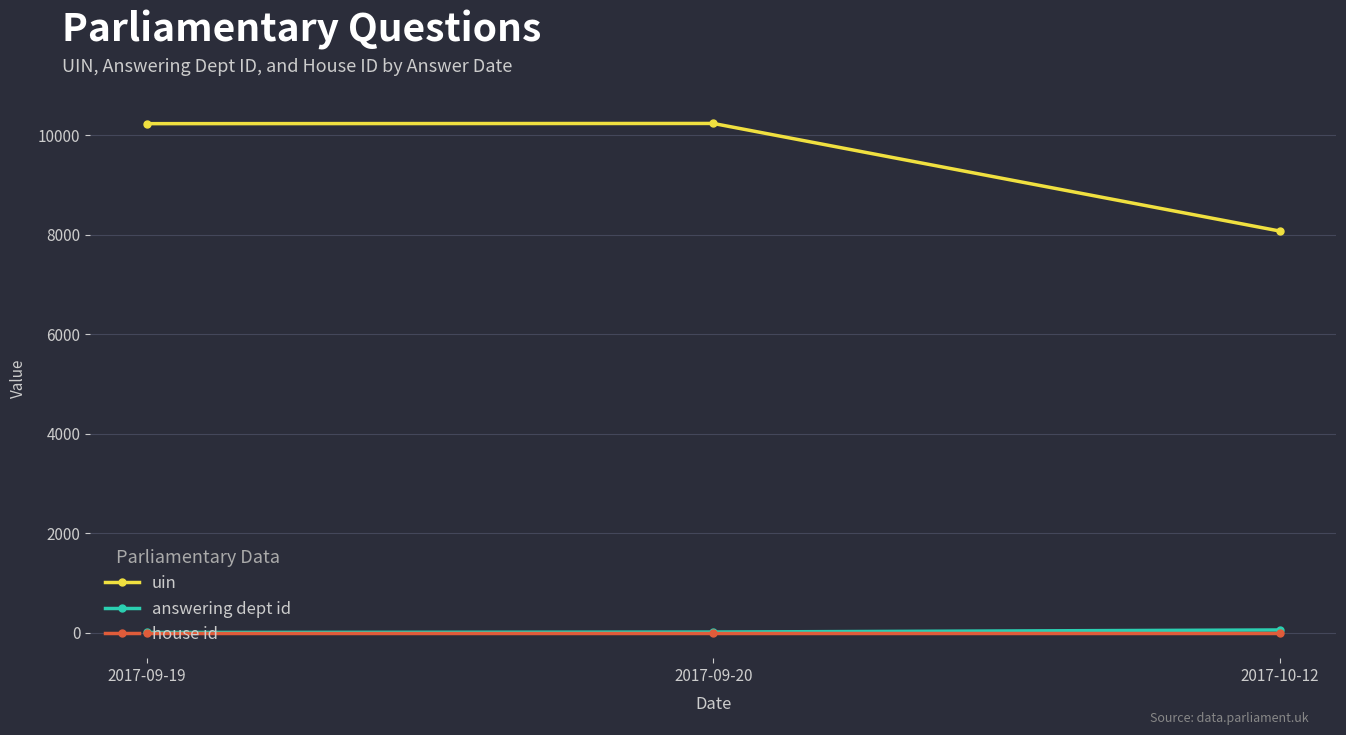

How many values in the answering dept id series are below 11?

1